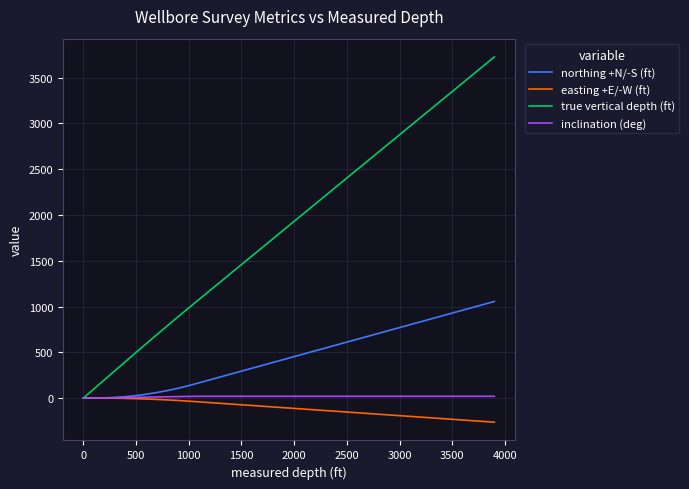

What is the greatest value displayed?

3726.2